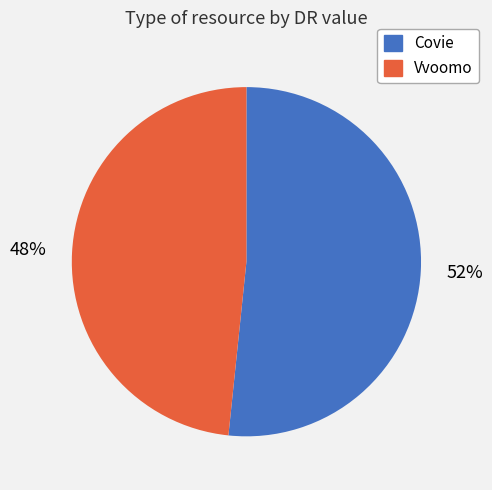

Combined, do Vvoomo and Covie account for over 50%?

Yes